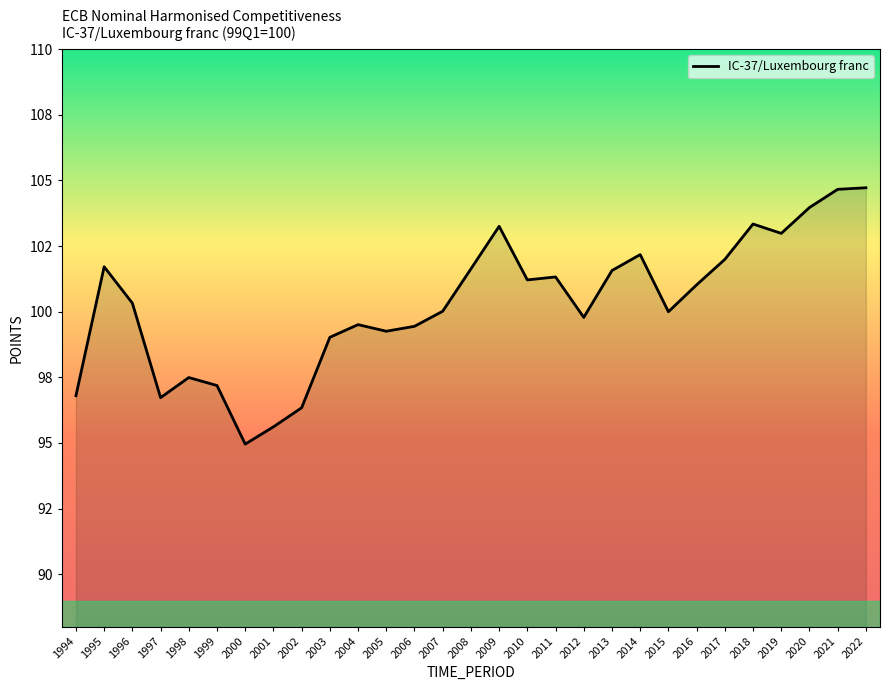

Is this an area chart (filled region under the line)?

Yes